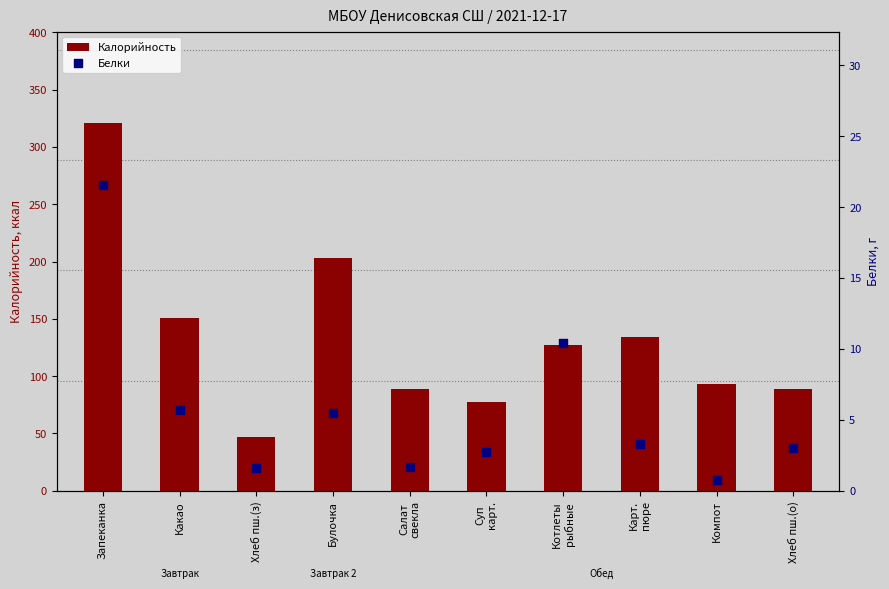

Which series contains the highest Y value?

Калорийность